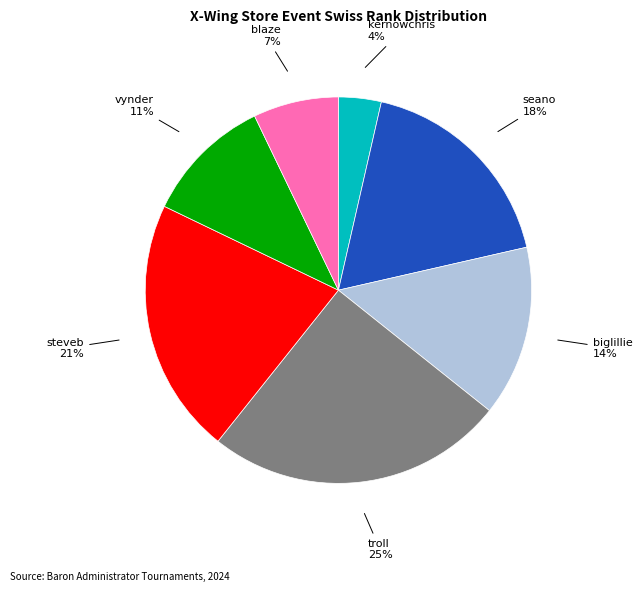

To the nearest percent, what is the average slice percentage?

14%